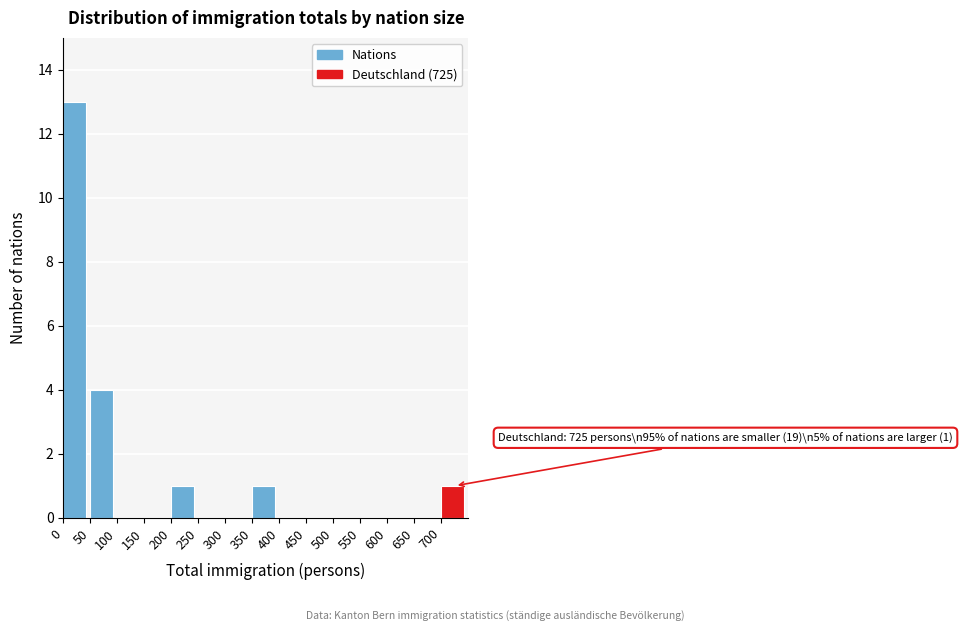

Over which range of the x-axis is the bar tallest?

0 to 50